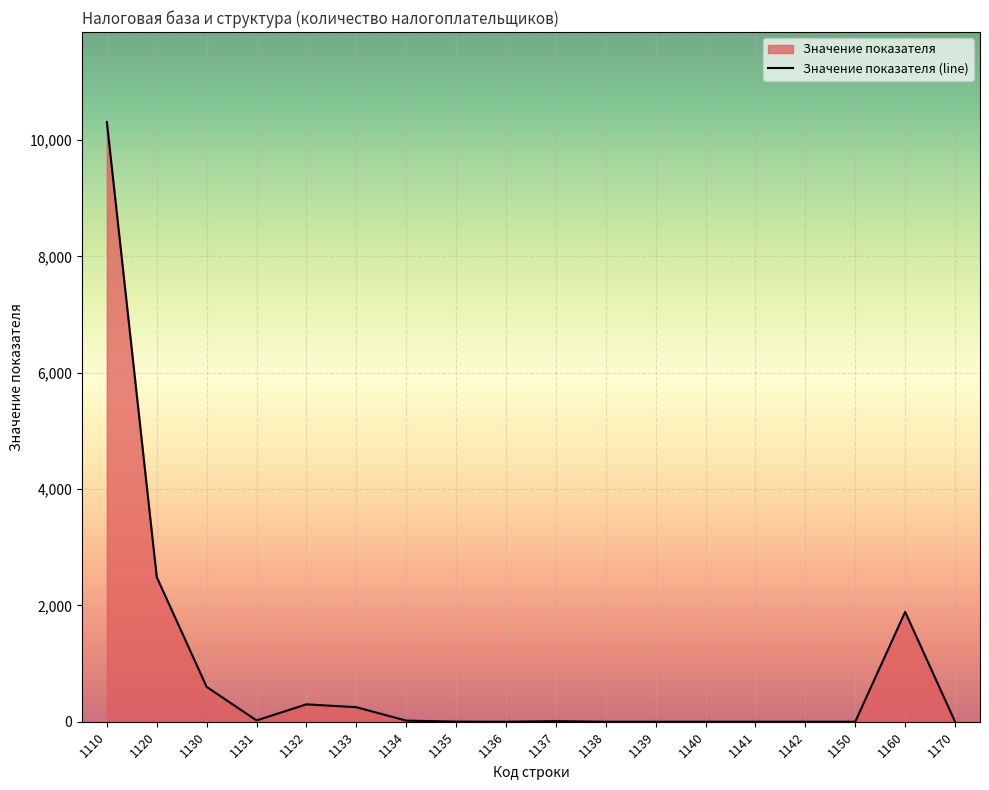

What is the change in value from 1130 to 1137?

-590